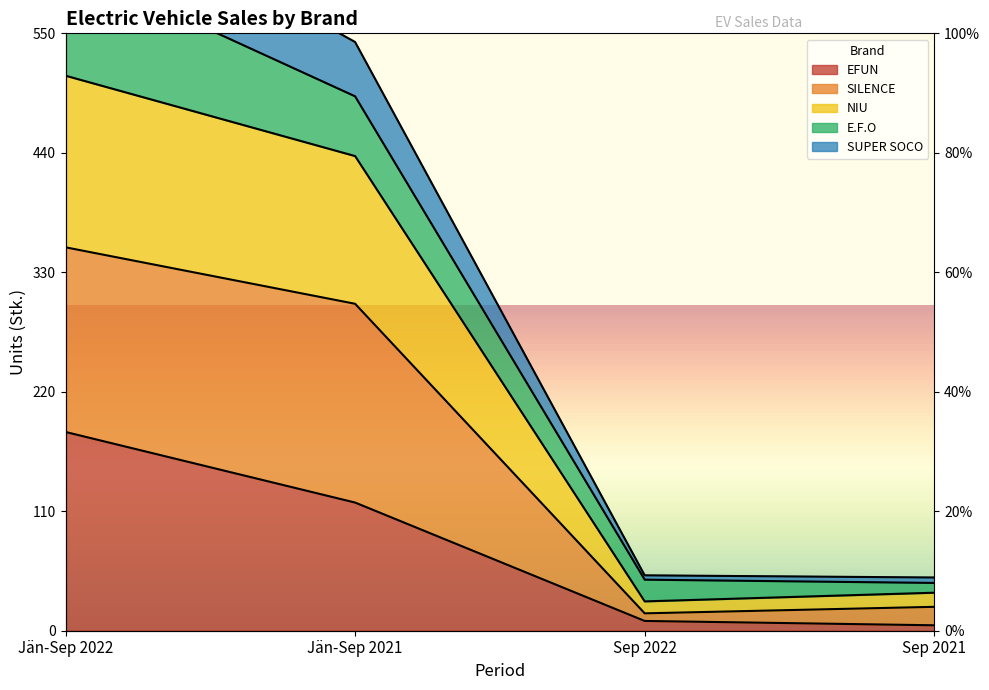

Where does the EFUN series first go above 118?

Jän-Sep 2022